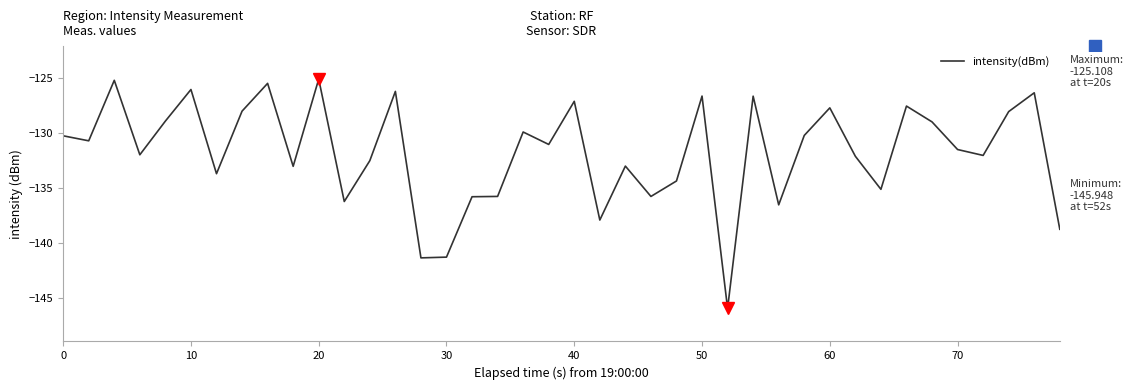

What is the sum of all values?

-5271.1